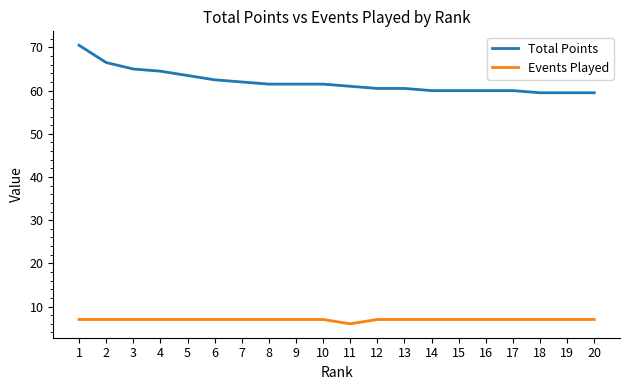

What is the highest value of the Total Points series?

70.5